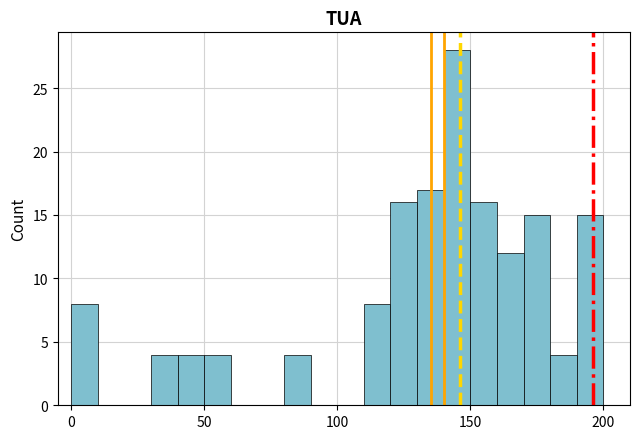

Around what value on the x-axis is the tallest bar? Give the approximate position of its centre, as read against the axis.

145